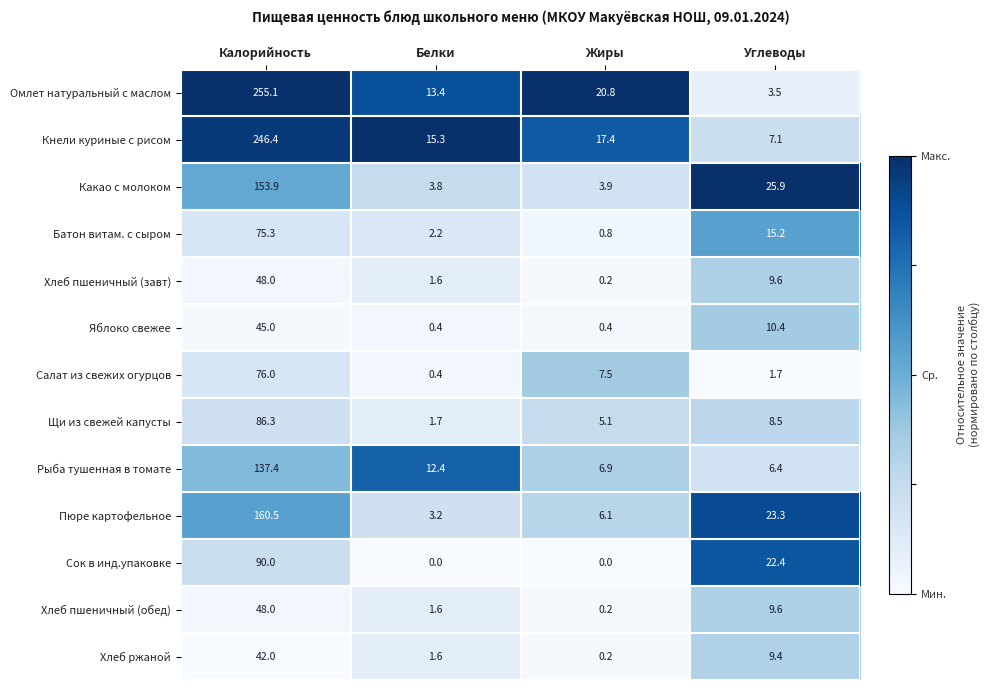

List the labels in order of Хлеб пшеничный (обед) value, largest first.

Калорийность, Углеводы, Белки, Жиры